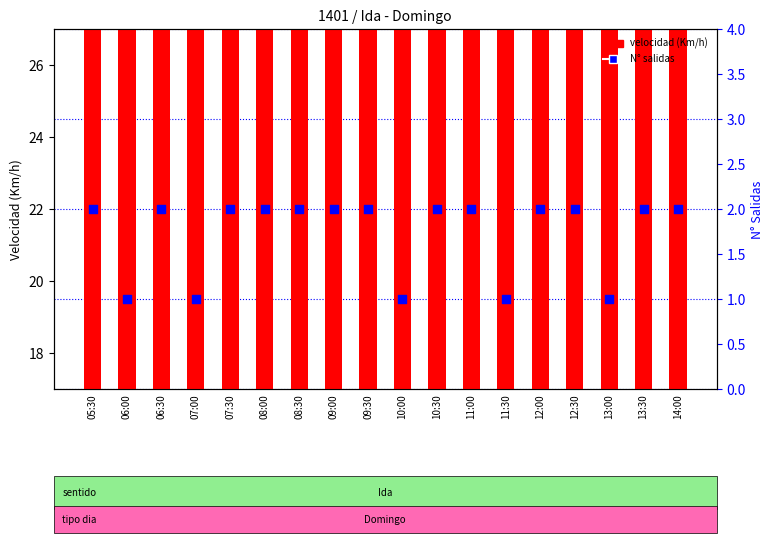

Which series reaches the minimum Y coordinate?

N° salidas